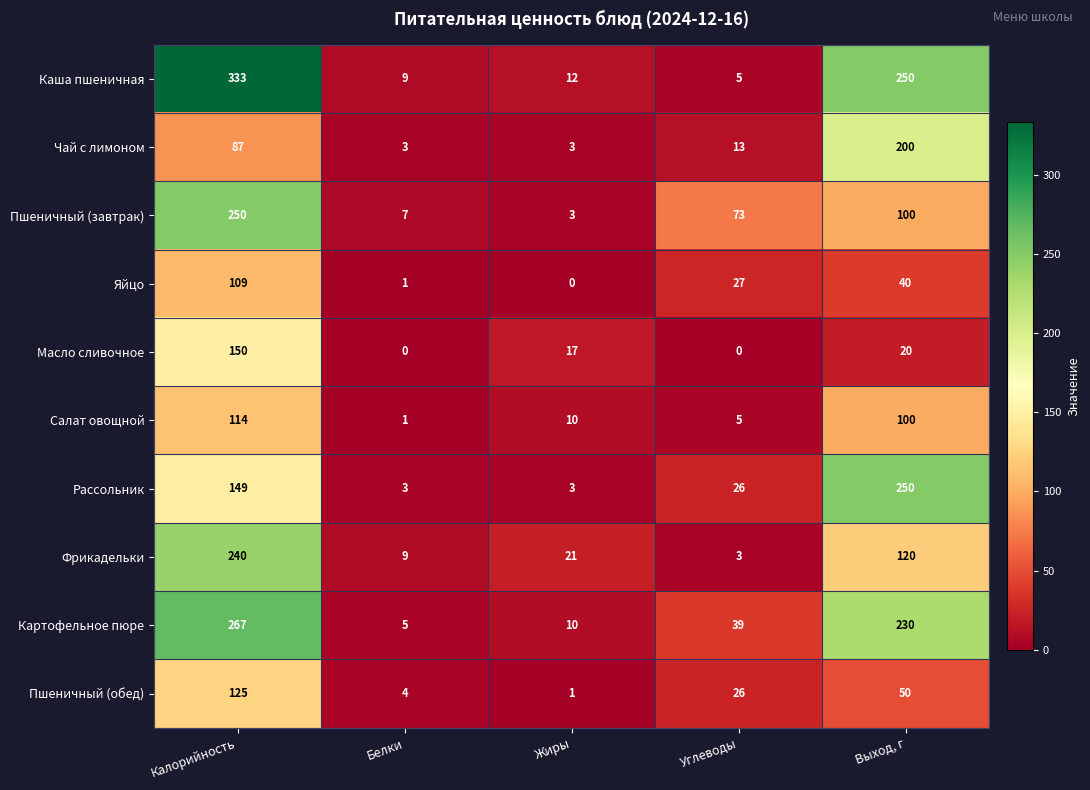

Between Калорийность and Белки, which series saw the biggest shift?

Каша пшеничная